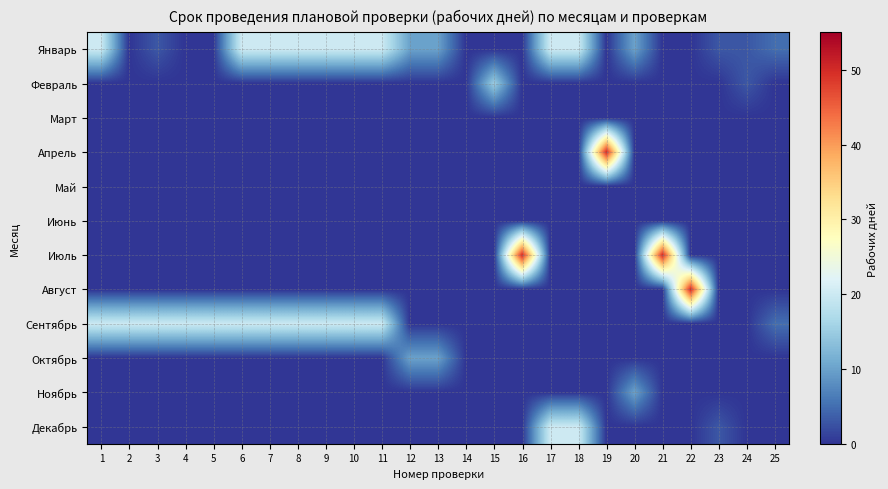

Reading left to right, what are all the values shown in this chart?

Январь: 1=20	2=0	3=3	4=0	5=0	6=20	7=20	8=20	9=20	10=20	11=20	12=10	13=10	14=0	15=0	16=0	17=20	18=20	19=0	20=10	21=0	22=0	23=3	24=3	25=5
Февраль: 1=0	2=0	3=0	4=0	5=0	6=0	7=0	8=0	9=0	10=0	11=0	12=0	13=0	14=0	15=15	16=0	17=0	18=0	19=0	20=0	21=0	22=0	23=0	24=3	25=0
Март: 1=0	2=0	3=0	4=0	5=0	6=0	7=0	8=0	9=0	10=0	11=0	12=0	13=0	14=0	15=0	16=0	17=0	18=0	19=0	20=0	21=0	22=0	23=0	24=0	25=0
Апрель: 1=0	2=0	3=0	4=0	5=0	6=0	7=0	8=0	9=0	10=0	11=0	12=0	13=0	14=0	15=0	16=0	17=0	18=0	19=50	20=0	21=0	22=0	23=0	24=0	25=0
Май: 1=0	2=0	3=0	4=0	5=0	6=0	7=0	8=0	9=0	10=0	11=0	12=0	13=0	14=0	15=0	16=0	17=0	18=0	19=0	20=0	21=0	22=0	23=0	24=0	25=0
Июнь: 1=0	2=0	3=0	4=0	5=0	6=0	7=0	8=0	9=0	10=0	11=0	12=0	13=0	14=0	15=0	16=0	17=0	18=0	19=0	20=0	21=0	22=0	23=0	24=0	25=0
Июль: 1=0	2=0	3=0	4=0	5=0	6=0	7=0	8=0	9=0	10=0	11=0	12=0	13=0	14=0	15=0	16=50	17=0	18=0	19=0	20=0	21=50	22=0	23=0	24=0	25=0
Август: 1=0	2=0	3=0	4=0	5=0	6=0	7=0	8=0	9=0	10=0	11=0	12=0	13=0	14=0	15=0	16=0	17=0	18=0	19=0	20=0	21=0	22=50	23=0	24=0	25=0
Сентябрь: 1=20	2=20	3=20	4=20	5=20	6=20	7=20	8=20	9=20	10=20	11=20	12=0	13=0	14=0	15=0	16=0	17=0	18=0	19=0	20=0	21=0	22=0	23=0	24=0	25=5
Октябрь: 1=0	2=0	3=0	4=0	5=0	6=0	7=0	8=0	9=0	10=0	11=0	12=10	13=10	14=0	15=0	16=0	17=0	18=0	19=0	20=0	21=0	22=0	23=0	24=0	25=0
Ноябрь: 1=0	2=0	3=0	4=0	5=0	6=0	7=0	8=0	9=0	10=0	11=0	12=0	13=0	14=0	15=0	16=0	17=0	18=0	19=0	20=10	21=0	22=0	23=0	24=0	25=0
Декабрь: 1=0	2=0	3=0	4=0	5=0	6=0	7=0	8=0	9=0	10=0	11=0	12=0	13=0	14=0	15=0	16=0	17=20	18=20	19=0	20=0	21=0	22=0	23=3	24=0	25=0